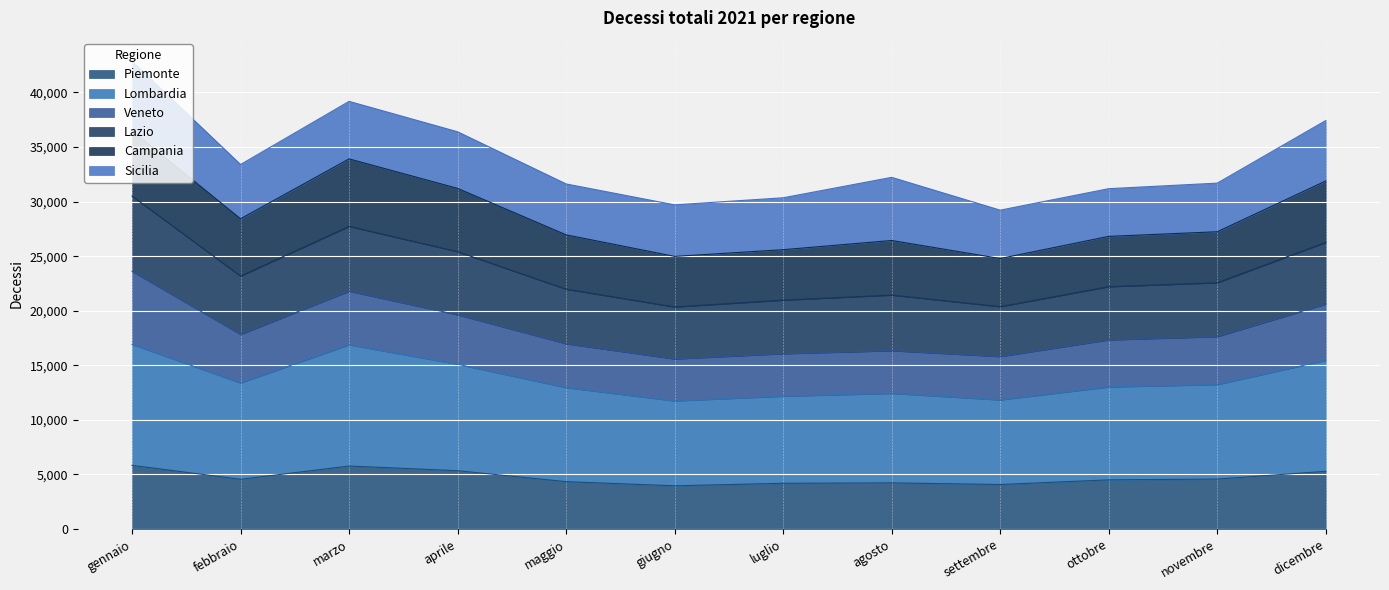

True or false: Piemonte and Lazio intersect in this chart.

False